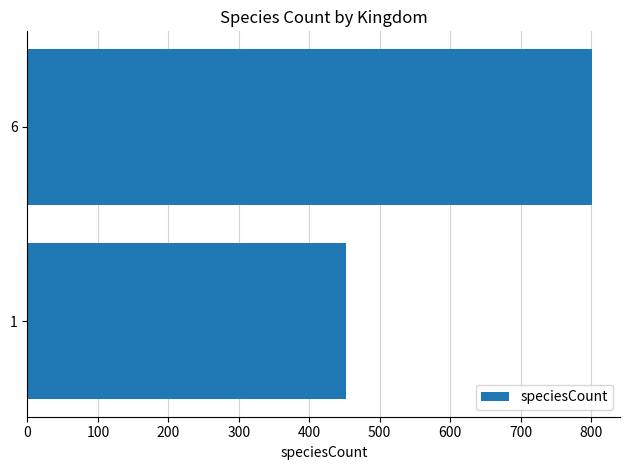

Rank the categories by value from lowest to highest.

1, 6